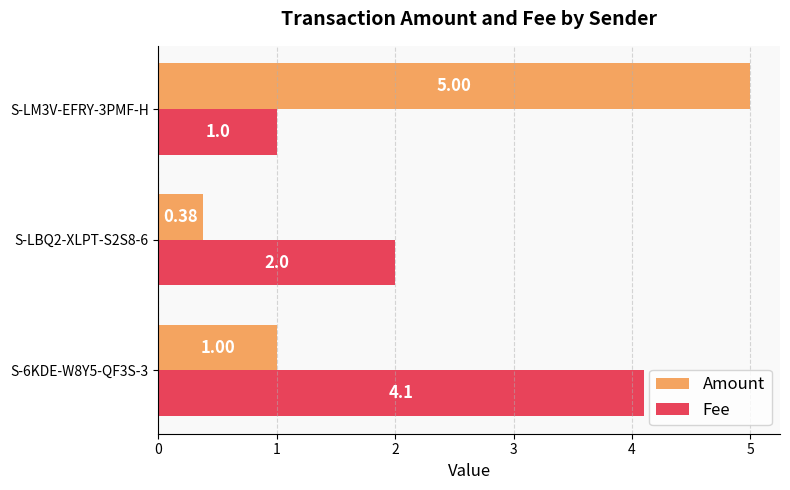

What are all the series names shown in the legend?

Amount, Fee